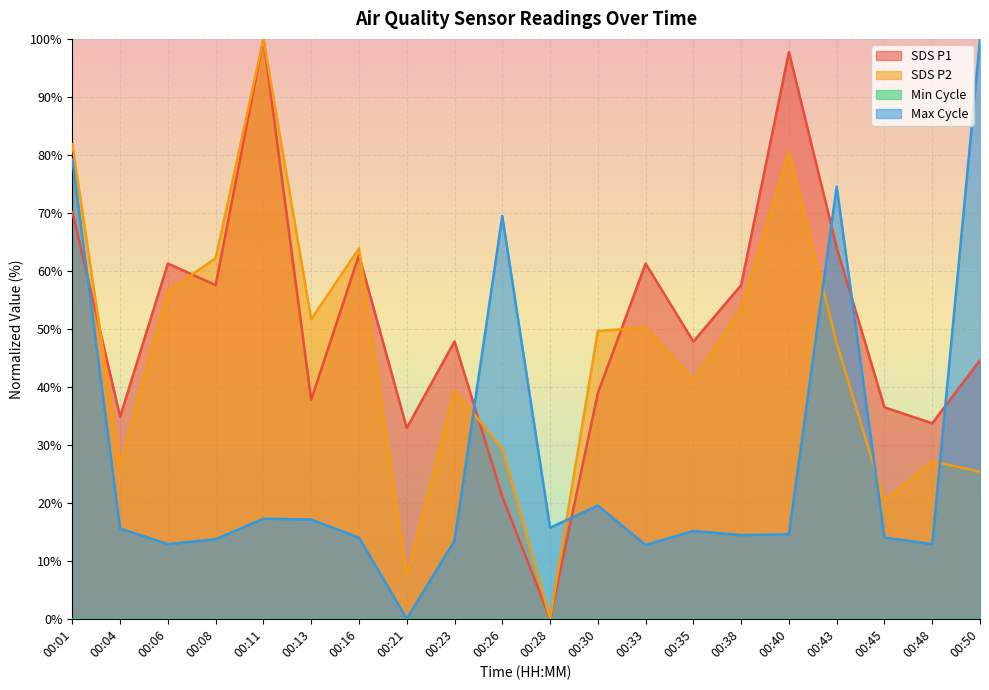

Reading left to right, transcribe all the data shown in this chart.

SDS_P1: 70.2	34.8	61.3	57.5	100.0	37.8	62.7	32.9	47.8	21.1	0.0	38.9	61.3	47.8	57.5	97.7	64.0	36.5	33.7	44.6
SDS_P2: 81.9	26.4	56.5	62.2	100.0	51.6	63.9	7.4	39.4	29.4	0.0	49.6	50.2	41.1	53.5	80.5	47.5	20.3	27.2	25.4
Max_cycle: 79.2	15.6	12.9	13.7	17.3	17.1	14.0	0.0	13.4	69.4	15.7	19.5	12.7	15.1	14.4	14.6	74.5	14.0	12.9	100.0